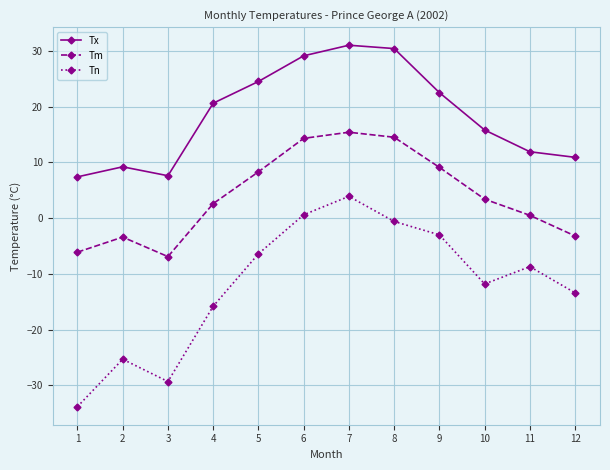

How many values in Tn are below zero?

10